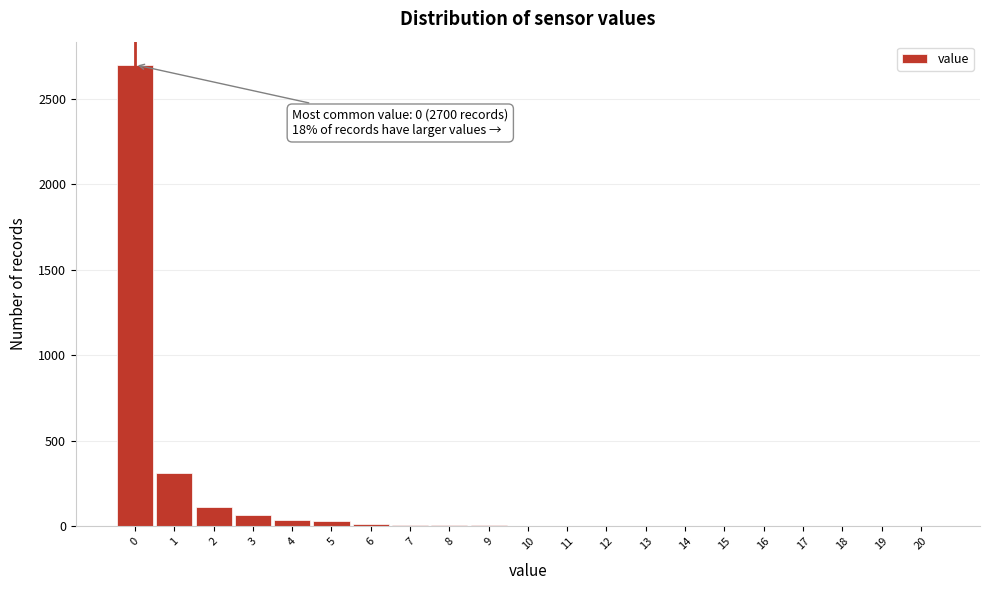

Over which range of the x-axis is the bar tallest?

-0.5 to 0.5